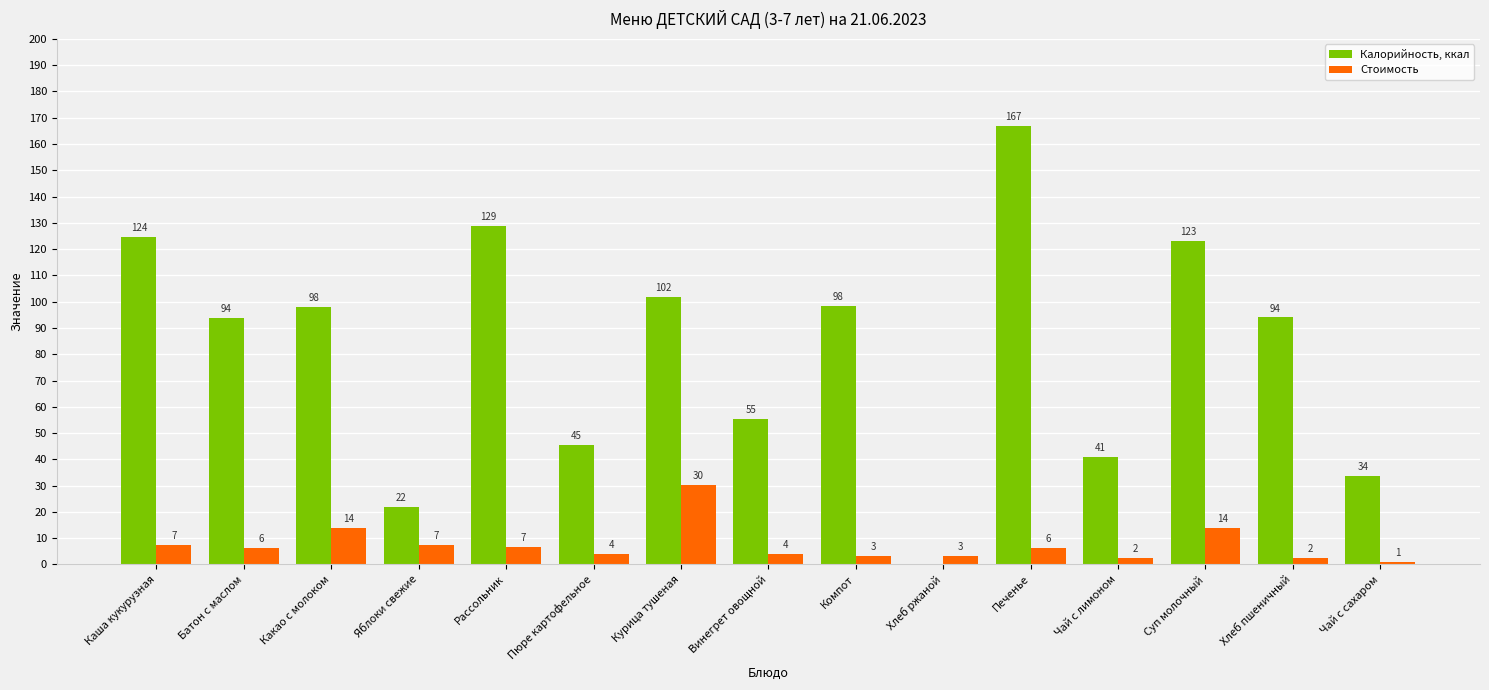

What are all the series names shown in the legend?

Калорийность, ккал, Стоимость